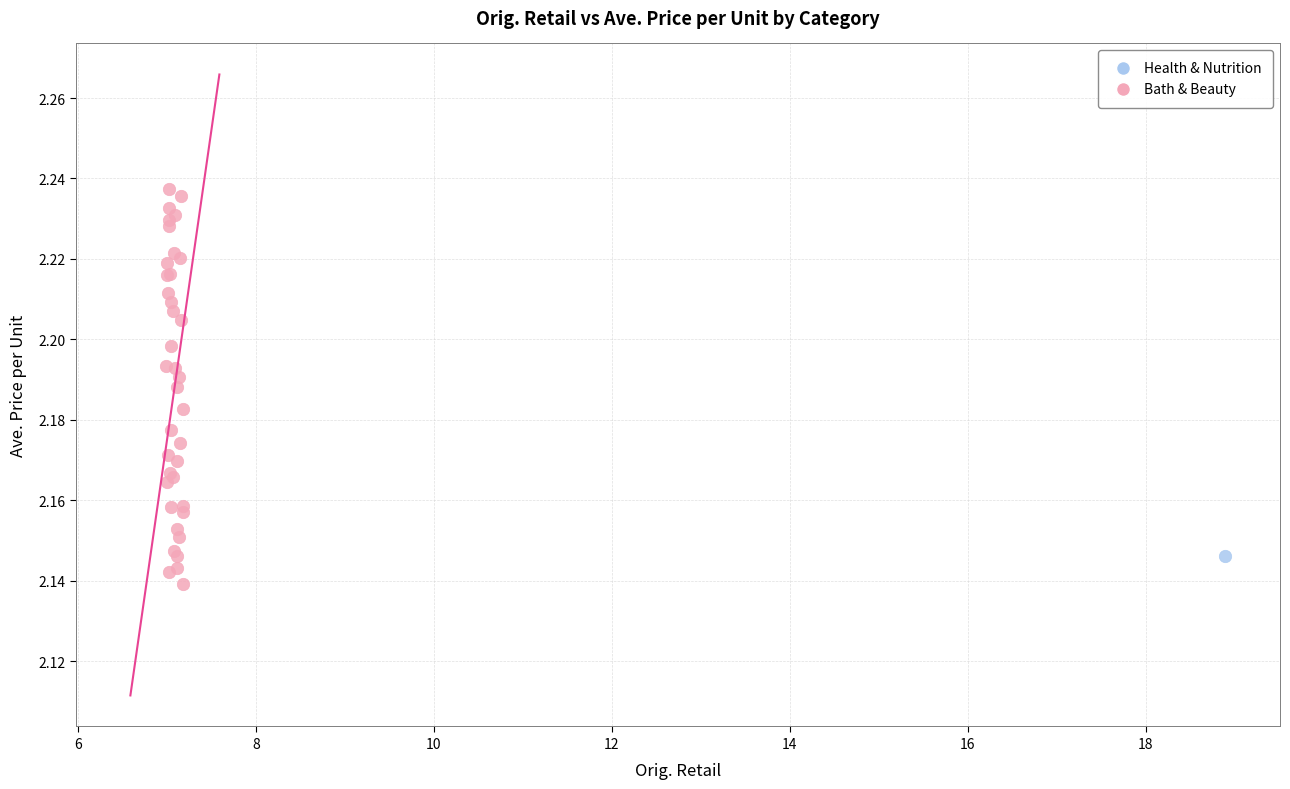

What are all the series names shown in the legend?

Health & Nutrition, Bath & Beauty